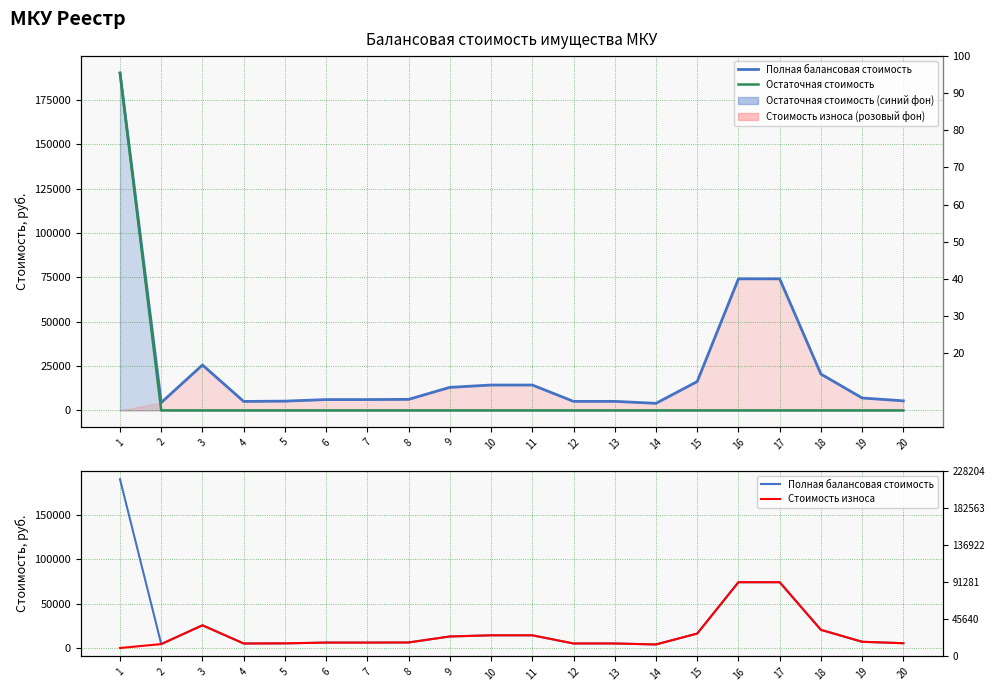

How many times do Остаточная стоимость and Стоимость износа cross each other?

1